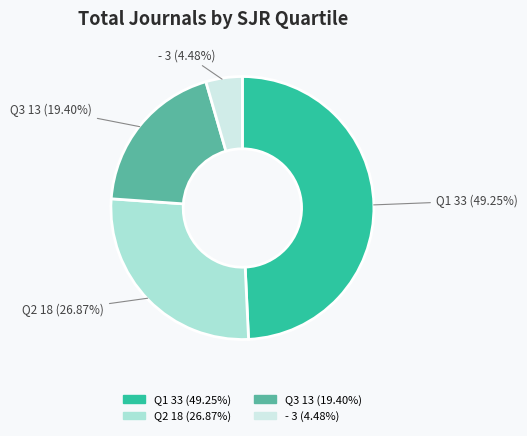

Does any single category account for the majority?

No